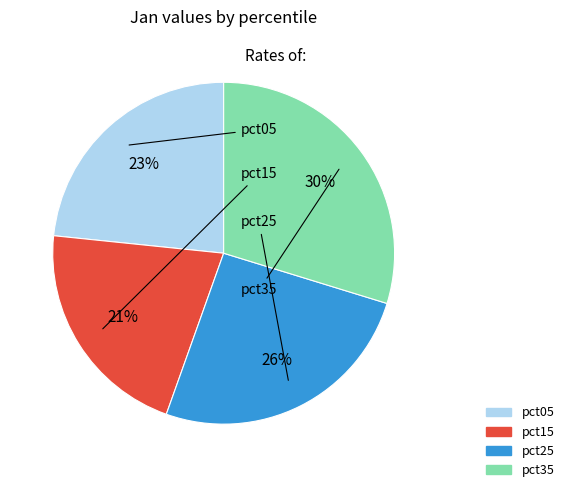

To the nearest percent, what is the difference between the largest and smallest slice percentages?

9%